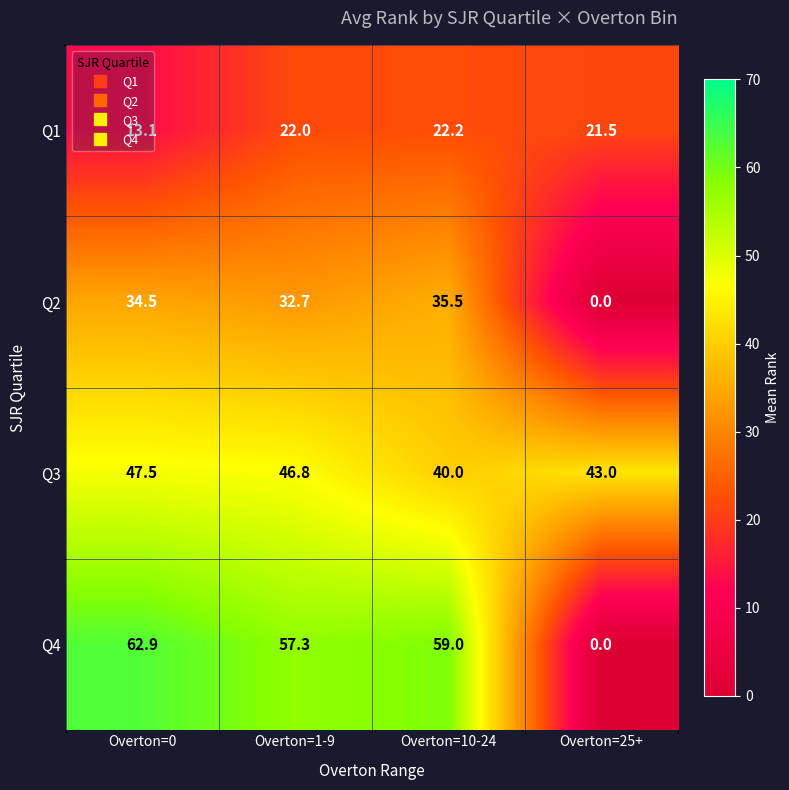

How many values in the Q4 series are below 59?

2